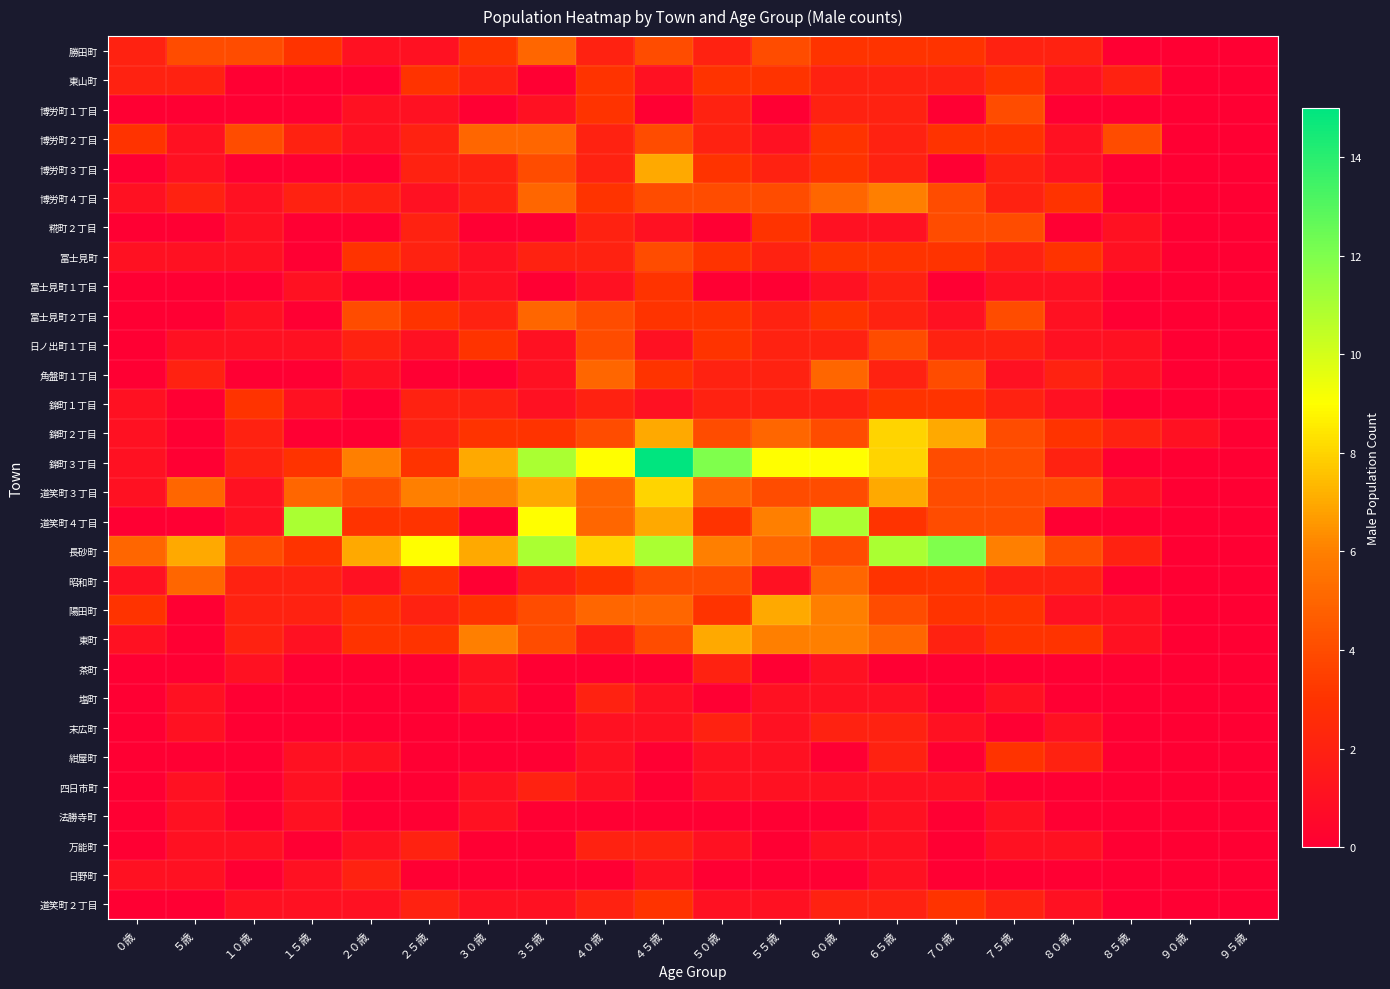

Reading right to left, extract all data points from this chart.

勝田町: ９５歳=0	９０歳=0	８５歳=0	８０歳=2	７５歳=2	７０歳=3	６５歳=3	６０歳=3	５５歳=4	５０歳=2	４５歳=4	４０歳=2	３５歳=5	３０歳=3	２５歳=1	２０歳=1	１５歳=3	１０歳=4	５歳=4	０歳=2
東山町: ９５歳=0	９０歳=0	８５歳=2	８０歳=1	７５歳=3	７０歳=2	６５歳=2	６０歳=2	５５歳=3	５０歳=3	４５歳=1	４０歳=3	３５歳=0	３０歳=2	２５歳=3	２０歳=0	１５歳=0	１０歳=0	５歳=2	０歳=2
博労町１丁目: ９５歳=0	９０歳=0	８５歳=0	８０歳=0	７５歳=4	７０歳=0	６５歳=2	６０歳=2	５５歳=0	５０歳=2	４５歳=0	４０歳=3	３５歳=1	３０歳=0	２５歳=1	２０歳=1	１５歳=0	１０歳=0	５歳=0	０歳=0
博労町２丁目: ９５歳=0	９０歳=0	８５歳=4	８０歳=1	７５歳=3	７０歳=3	６５歳=2	６０歳=3	５５歳=1	５０歳=2	４５歳=4	４０歳=2	３５歳=5	３０歳=5	２５歳=2	２０歳=1	１５歳=2	１０歳=4	５歳=1	０歳=3
博労町３丁目: ９５歳=0	９０歳=0	８５歳=0	８０歳=1	７５歳=2	７０歳=0	６５歳=2	６０歳=3	５５歳=2	５０歳=3	４５歳=7	４０歳=2	３５歳=4	３０歳=2	２５歳=2	２０歳=0	１５歳=0	１０歳=0	５歳=1	０歳=0
博労町４丁目: ９５歳=0	９０歳=0	８５歳=0	８０歳=3	７５歳=2	７０歳=4	６５歳=6	６０歳=5	５５歳=4	５０歳=4	４５歳=4	４０歳=3	３５歳=5	３０歳=2	２５歳=1	２０歳=2	１５歳=2	１０歳=1	５歳=2	０歳=1
糀町２丁目: ９５歳=0	９０歳=0	８５歳=1	８０歳=0	７５歳=4	７０歳=4	６５歳=1	６０歳=1	５５歳=3	５０歳=0	４５歳=1	４０歳=2	３５歳=0	３０歳=0	２５歳=2	２０歳=0	１５歳=0	１０歳=1	５歳=0	０歳=0
冨士見町: ９５歳=0	９０歳=0	８５歳=1	８０歳=3	７５歳=2	７０歳=3	６５歳=3	６０歳=3	５５歳=2	５０歳=3	４５歳=4	４０歳=2	３５歳=2	３０歳=1	２５歳=2	２０歳=3	１５歳=0	１０歳=1	５歳=1	０歳=1
冨士見町１丁目: ９５歳=0	９０歳=0	８５歳=0	８０歳=1	７５歳=1	７０歳=0	６５歳=2	６０歳=1	５５歳=0	５０歳=0	４５歳=3	４０歳=1	３５歳=0	３０歳=1	２５歳=0	２０歳=0	１５歳=1	１０歳=0	５歳=0	０歳=0
冨士見町２丁目: ９５歳=0	９０歳=0	８５歳=0	８０歳=1	７５歳=4	７０歳=1	６５歳=2	６０歳=3	５５歳=2	５０歳=3	４５歳=3	４０歳=4	３５歳=5	３０歳=2	２５歳=3	２０歳=4	１５歳=0	１０歳=1	５歳=0	０歳=0
日ノ出町１丁目: ９５歳=0	９０歳=0	８５歳=1	８０歳=1	７５歳=2	７０歳=2	６５歳=4	６０歳=2	５５歳=2	５０歳=3	４５歳=1	４０歳=4	３５歳=1	３０歳=3	２５歳=1	２０歳=2	１５歳=1	１０歳=1	５歳=1	０歳=0
角盤町１丁目: ９５歳=0	９０歳=0	８５歳=1	８０歳=2	７５歳=1	７０歳=4	６５歳=2	６０歳=5	５５歳=2	５０歳=2	４５歳=3	４０歳=5	３５歳=1	３０歳=0	２５歳=0	２０歳=1	１５歳=0	１０歳=0	５歳=2	０歳=0
錦町１丁目: ９５歳=0	９０歳=0	８５歳=0	８０歳=1	７５歳=2	７０歳=3	６５歳=3	６０歳=2	５５歳=2	５０歳=2	４５歳=1	４０歳=2	３５歳=1	３０歳=2	２５歳=2	２０歳=0	１５歳=1	１０歳=3	５歳=0	０歳=1
錦町２丁目: ９５歳=0	９０歳=1	８５歳=2	８０歳=3	７５歳=4	７０歳=7	６５歳=8	６０歳=4	５５歳=5	５０歳=4	４５歳=7	４０歳=4	３５歳=3	３０歳=3	２５歳=2	２０歳=0	１５歳=0	１０歳=2	５歳=0	０歳=1
錦町３丁目: ９５歳=0	９０歳=0	８５歳=0	８０歳=2	７５歳=4	７０歳=4	６５歳=8	６０歳=9	５５歳=9	５０歳=12	４５歳=15	４０歳=9	３５歳=11	３０歳=7	２５歳=3	２０歳=6	１５歳=3	１０歳=2	５歳=0	０歳=1
道笑町３丁目: ９５歳=0	９０歳=0	８５歳=1	８０歳=4	７５歳=4	７０歳=4	６５歳=7	６０歳=4	５５歳=4	５０歳=5	４５歳=8	４０歳=5	３５歳=7	３０歳=6	２５歳=6	２０歳=4	１５歳=5	１０歳=1	５歳=5	０歳=1
道笑町４丁目: ９５歳=0	９０歳=0	８５歳=0	８０歳=0	７５歳=4	７０歳=4	６５歳=3	６０歳=11	５５歳=6	５０歳=3	４５歳=7	４０歳=5	３５歳=9	３０歳=0	２５歳=3	２０歳=3	１５歳=11	１０歳=1	５歳=0	０歳=0
長砂町: ９５歳=0	９０歳=0	８５歳=2	８０歳=4	７５歳=6	７０歳=12	６５歳=11	６０歳=4	５５歳=5	５０歳=6	４５歳=11	４０歳=8	３５歳=11	３０歳=7	２５歳=9	２０歳=7	１５歳=3	１０歳=4	５歳=7	０歳=5
昭和町: ９５歳=0	９０歳=0	８５歳=0	８０歳=2	７５歳=2	７０歳=3	６５歳=3	６０歳=5	５５歳=1	５０歳=4	４５歳=4	４０歳=3	３５歳=2	３０歳=0	２５歳=3	２０歳=1	１５歳=2	１０歳=2	５歳=5	０歳=1
陽田町: ９５歳=0	９０歳=0	８５歳=1	８０歳=1	７５歳=3	７０歳=3	６５歳=4	６０歳=6	５５歳=7	５０歳=3	４５歳=5	４０歳=5	３５歳=4	３０歳=3	２５歳=2	２０歳=3	１５歳=2	１０歳=2	５歳=0	０歳=3
東町: ９５歳=0	９０歳=0	８５歳=1	８０歳=3	７５歳=3	７０歳=2	６５歳=5	６０歳=6	５５歳=6	５０歳=7	４５歳=4	４０歳=2	３５歳=4	３０歳=6	２５歳=3	２０歳=3	１５歳=1	１０歳=2	５歳=0	０歳=1
茶町: ９５歳=0	９０歳=0	８５歳=0	８０歳=0	７５歳=0	７０歳=0	６５歳=0	６０歳=1	５５歳=0	５０歳=2	４５歳=0	４０歳=0	３５歳=0	３０歳=1	２５歳=0	２０歳=0	１５歳=0	１０歳=1	５歳=0	０歳=0
塩町: ９５歳=0	９０歳=0	８５歳=0	８０歳=0	７５歳=1	７０歳=0	６５歳=1	６０歳=1	５５歳=1	５０歳=0	４５歳=1	４０歳=2	３５歳=0	３０歳=1	２５歳=0	２０歳=0	１５歳=0	１０歳=0	５歳=1	０歳=0
末広町: ９５歳=0	９０歳=0	８５歳=0	８０歳=1	７５歳=0	７０歳=1	６５歳=2	６０歳=2	５５歳=1	５０歳=2	４５歳=1	４０歳=1	３５歳=0	３０歳=0	２５歳=0	２０歳=0	１５歳=0	１０歳=0	５歳=1	０歳=0
紺屋町: ９５歳=0	９０歳=0	８５歳=0	８０歳=2	７５歳=3	７０歳=0	６５歳=2	６０歳=0	５５歳=1	５０歳=1	４５歳=0	４０歳=1	３５歳=0	３０歳=0	２５歳=0	２０歳=1	１５歳=1	１０歳=0	５歳=0	０歳=0
四日市町: ９５歳=0	９０歳=0	８５歳=0	８０歳=0	７５歳=0	７０歳=1	６５歳=1	６０歳=1	５５歳=1	５０歳=1	４５歳=0	４０歳=1	３５歳=2	３０歳=1	２５歳=0	２０歳=0	１５歳=1	１０歳=0	５歳=1	０歳=0
法勝寺町: ９５歳=0	９０歳=0	８５歳=0	８０歳=0	７５歳=1	７０歳=0	６５歳=1	６０歳=0	５５歳=0	５０歳=0	４５歳=0	４０歳=0	３５歳=0	３０歳=1	２５歳=0	２０歳=0	１５歳=1	１０歳=0	５歳=1	０歳=0
万能町: ９５歳=0	９０歳=0	８５歳=0	８０歳=1	７５歳=1	７０歳=0	６５歳=1	６０歳=1	５５歳=0	５０歳=1	４５歳=2	４０歳=2	３５歳=0	３０歳=0	２５歳=2	２０歳=1	１５歳=0	１０歳=1	５歳=1	０歳=0
日野町: ９５歳=0	９０歳=0	８５歳=0	８０歳=0	７５歳=0	７０歳=0	６５歳=1	６０歳=0	５５歳=0	５０歳=0	４５歳=1	４０歳=0	３５歳=0	３０歳=0	２５歳=0	２０歳=2	１５歳=1	１０歳=0	５歳=1	０歳=1
道笑町２丁目: ９５歳=0	９０歳=0	８５歳=0	８０歳=1	７５歳=2	７０歳=3	６５歳=2	６０歳=2	５５歳=1	５０歳=1	４５歳=3	４０歳=2	３５歳=1	３０歳=1	２５歳=2	２０歳=1	１５歳=1	１０歳=1	５歳=0	０歳=0